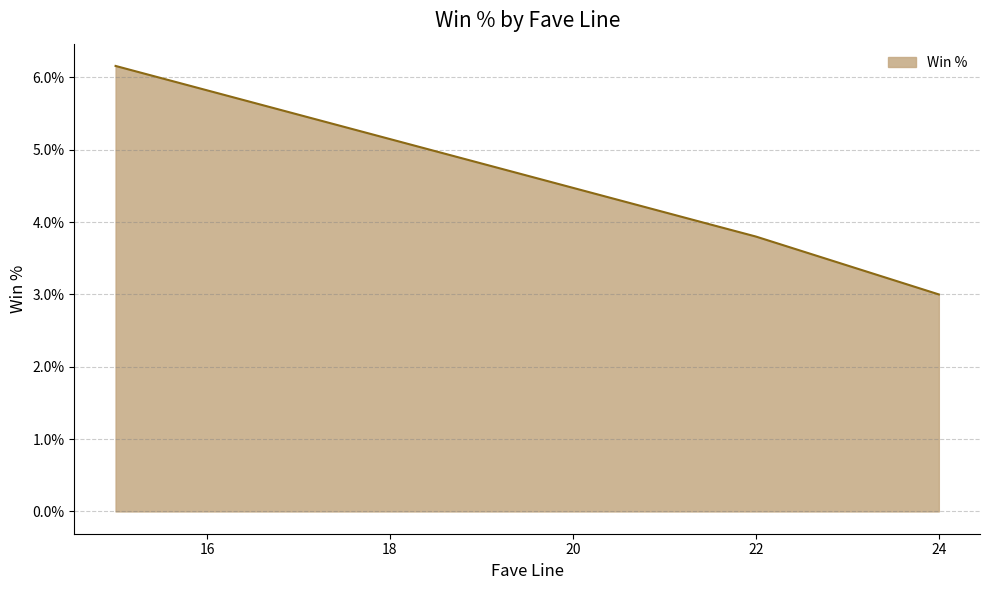

What is the maximum value shown in the chart?

0.1